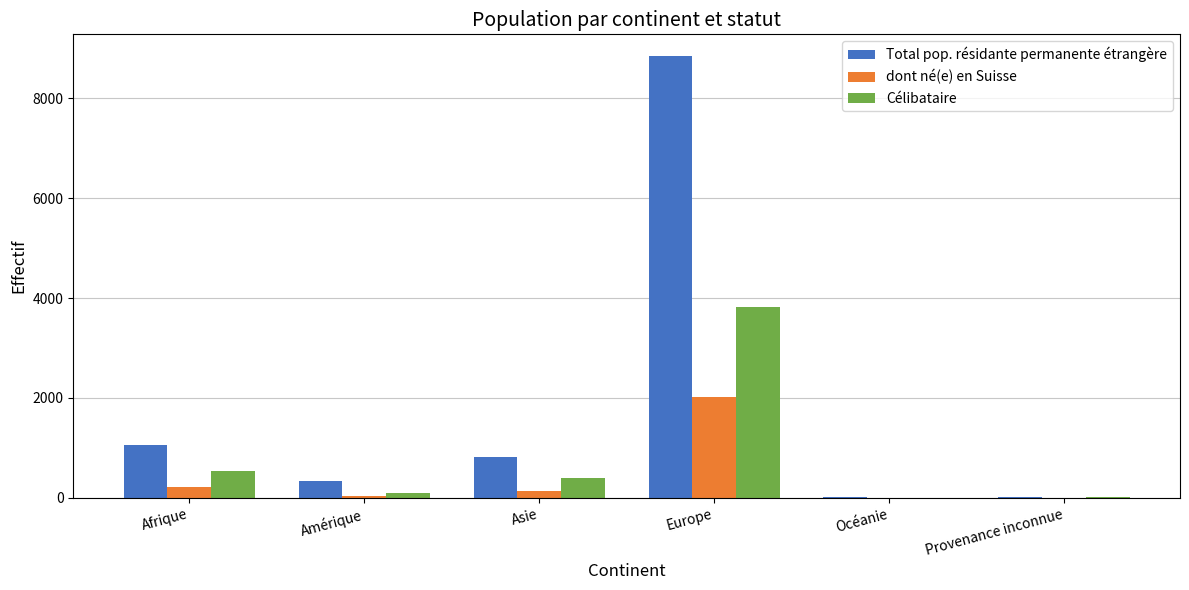

What is the greatest value displayed?

8843